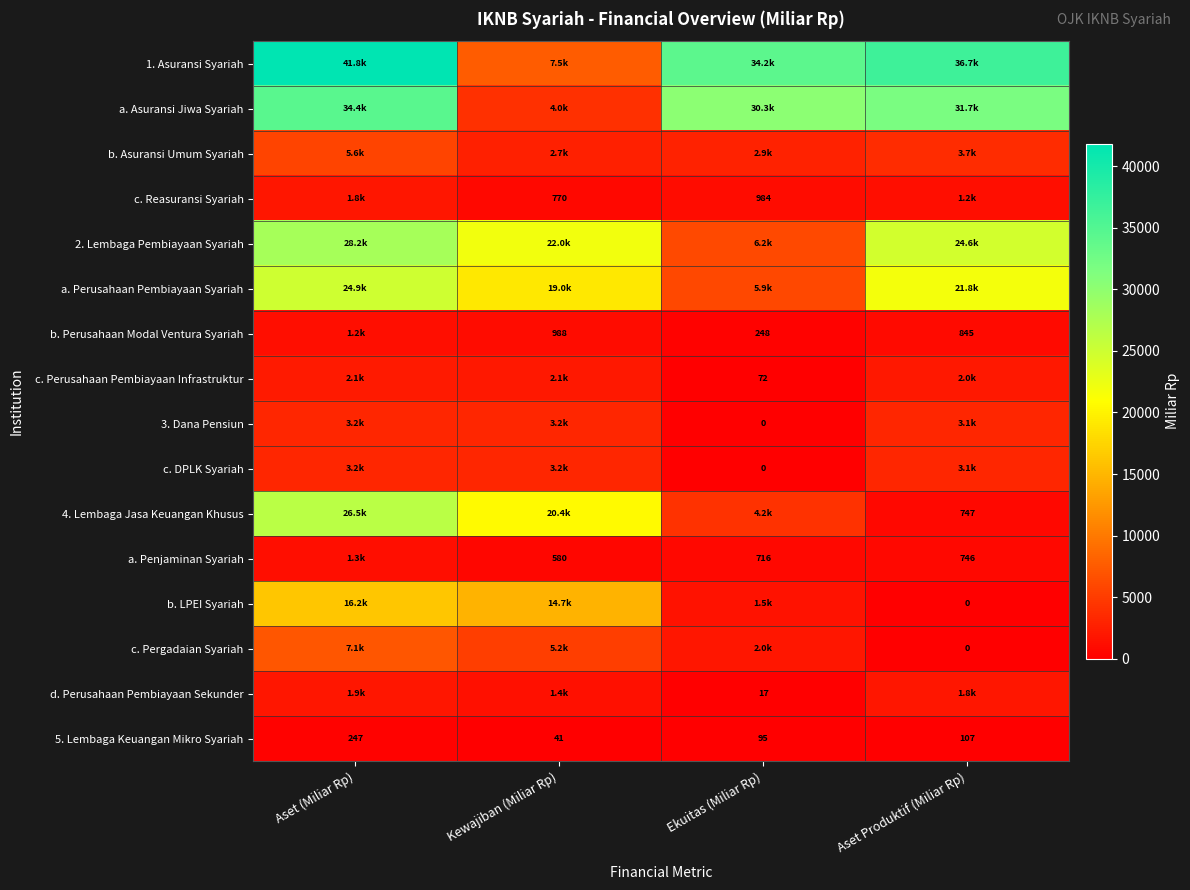

Rank the categories by 5. Lembaga Keuangan Mikro Syariah value from highest to lowest.

Aset (Miliar Rp), Aset Produktif (Miliar Rp), Ekuitas (Miliar Rp), Kewajiban (Miliar Rp)